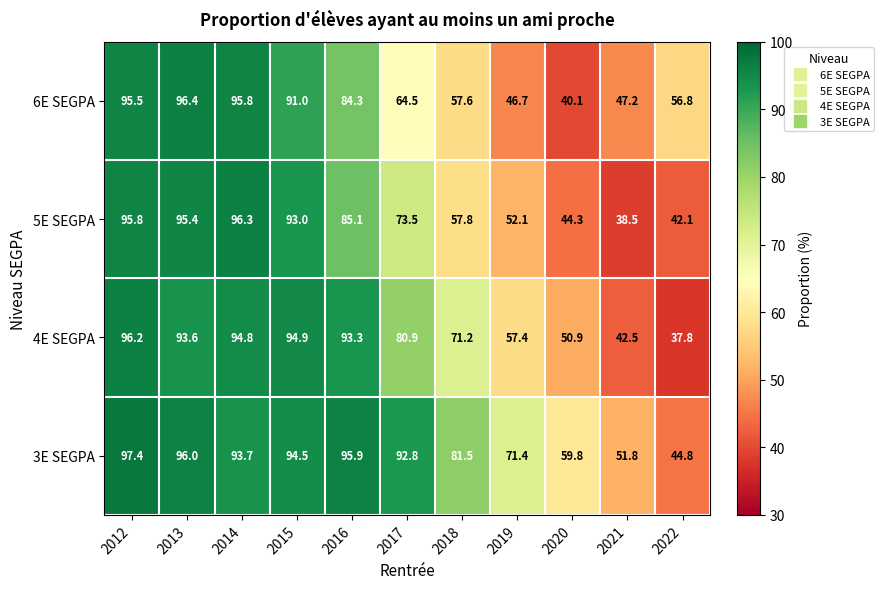

Is the value of 4E SEGPA at 2022 greater than the value of 3E SEGPA at 2012?

No